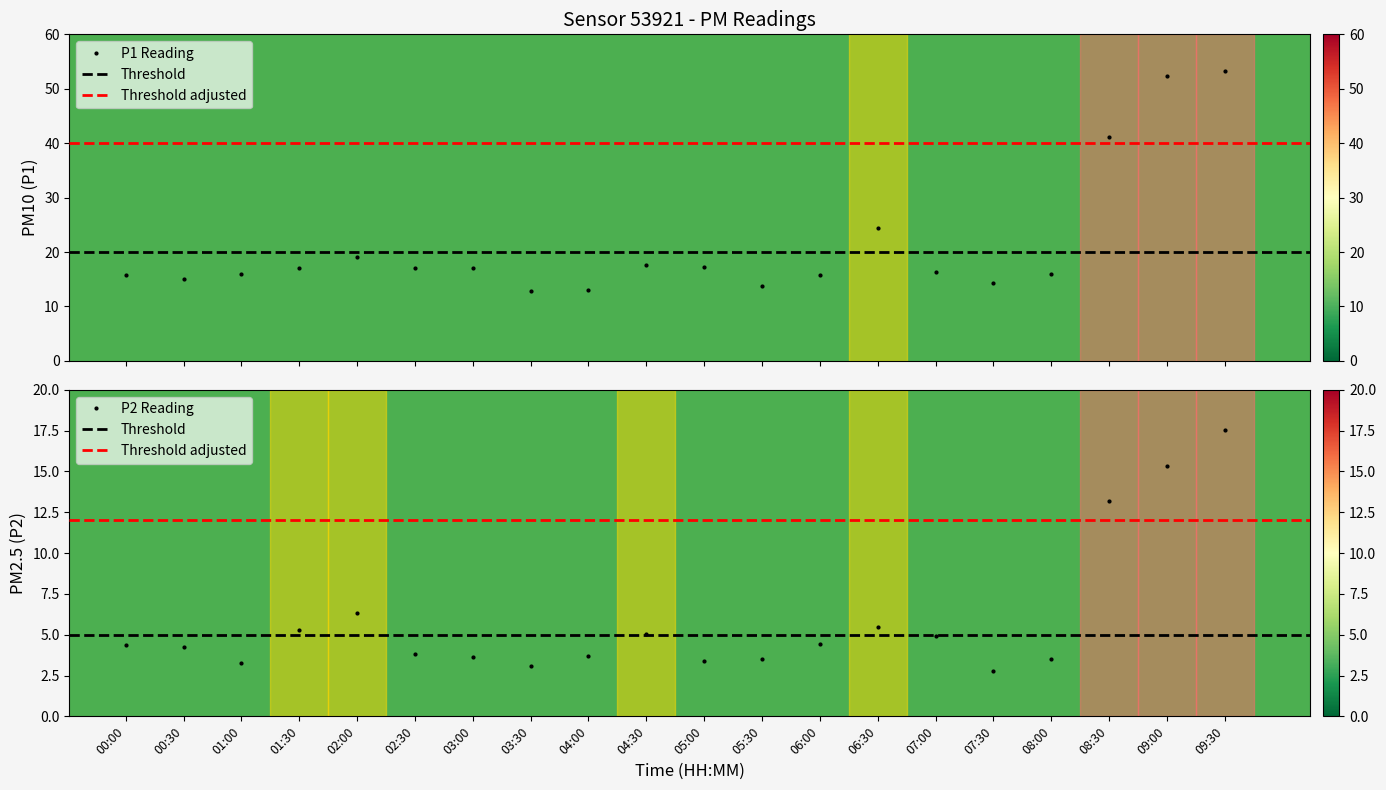

Is the value of P2 at 05:30 greater than the value of P1 at 04:00?

No